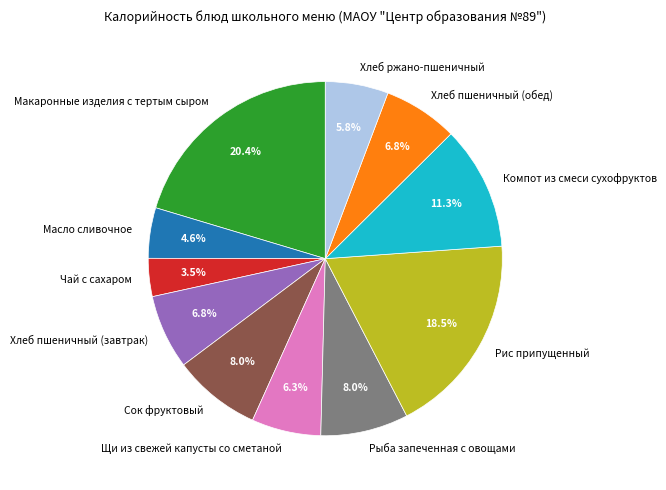

Approximately how many times larger is the value at Щи из свежей капусты со сметаной compared to Рыба запеченная с овощами?

0.8